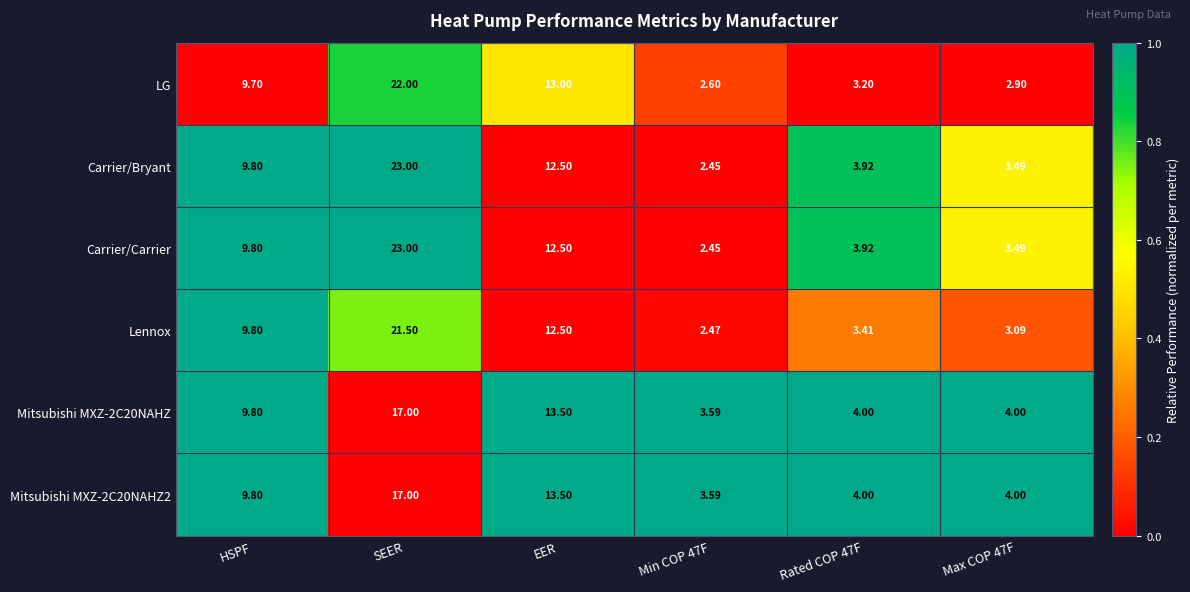

At which label does Mitsubishi MXZ-2C20NAHZ first exceed 9?

HSPF